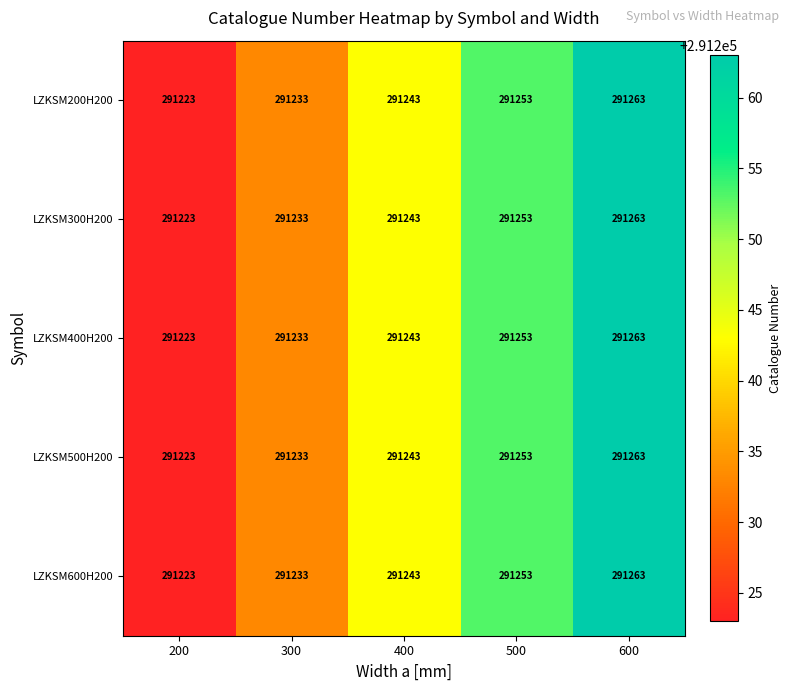

What is the minimum value shown in the chart?

291223